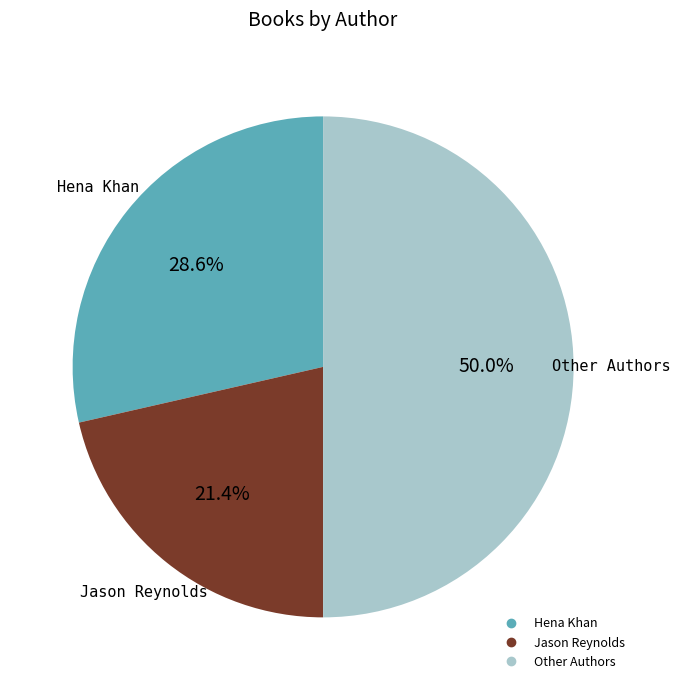

To the nearest percent, what is the average slice percentage?

33%